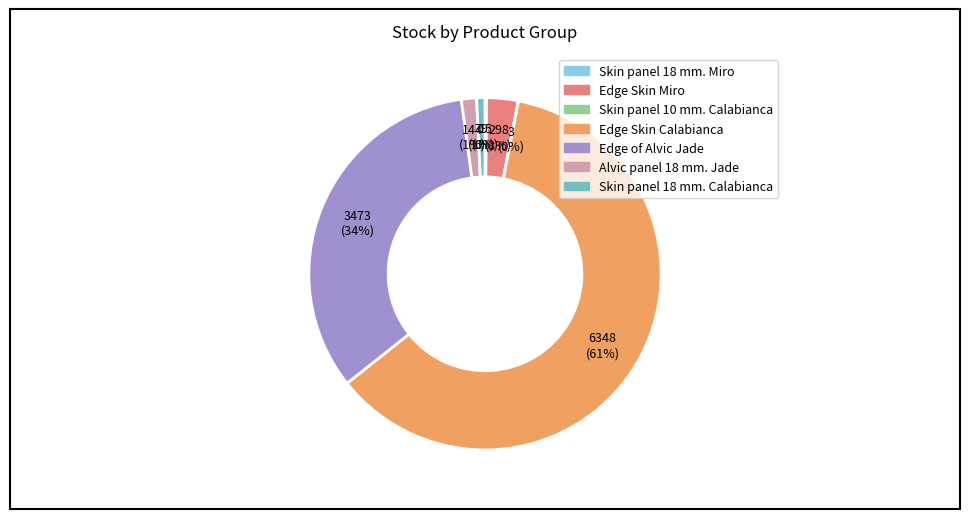

True or false: Alvic panel 18 mm. Jade accounts for 12% of the total.

False